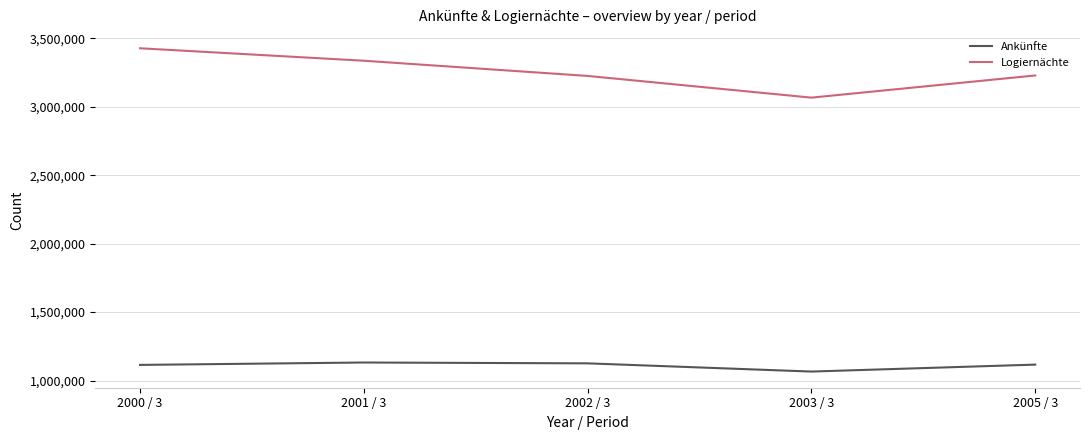

What value does the Logiernächte series have at 2001 / 3, to the nearest 100?

3337000